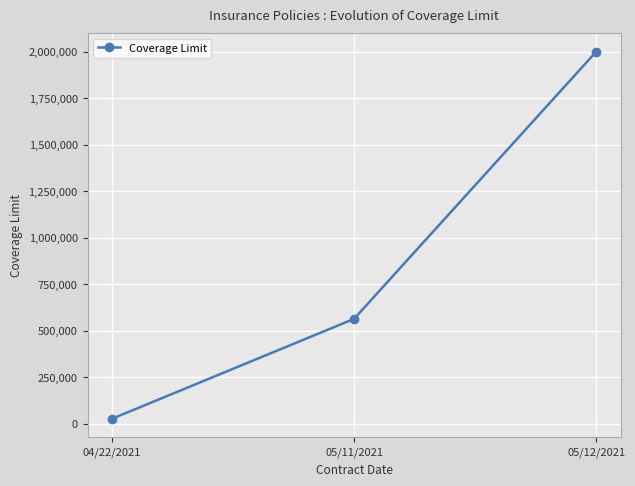

Is it true that the value at 05/11/2021 is 562500?

True